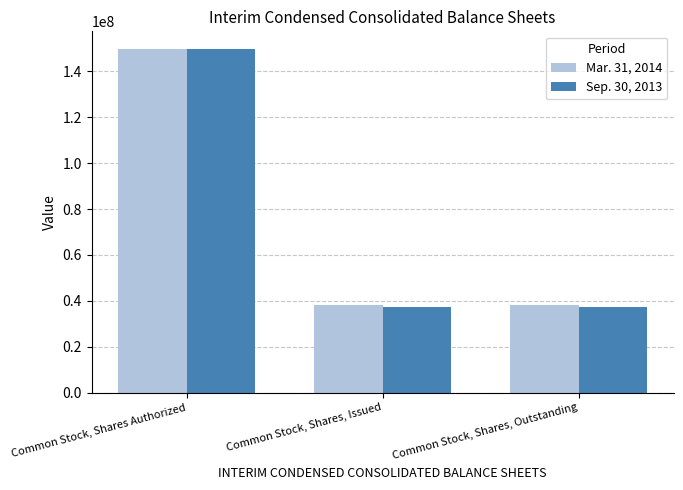

How many bars are there in each group?

2